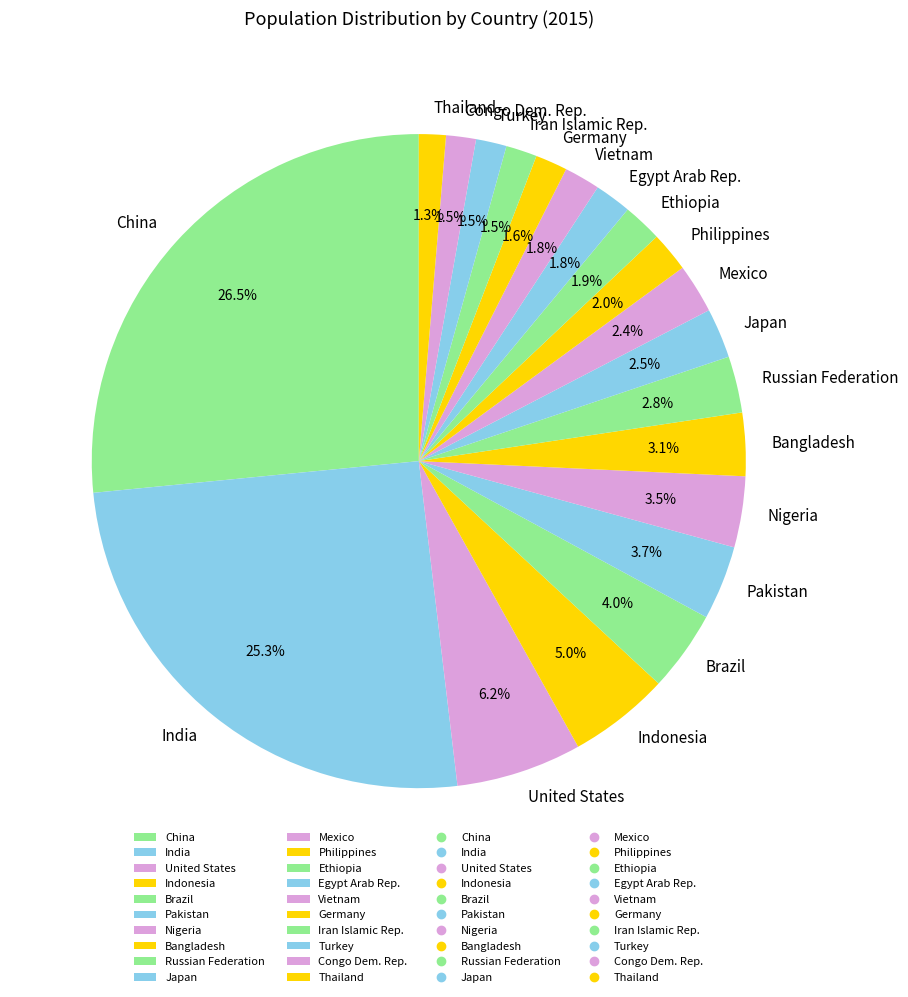

Between India and Vietnam, which is larger?

India